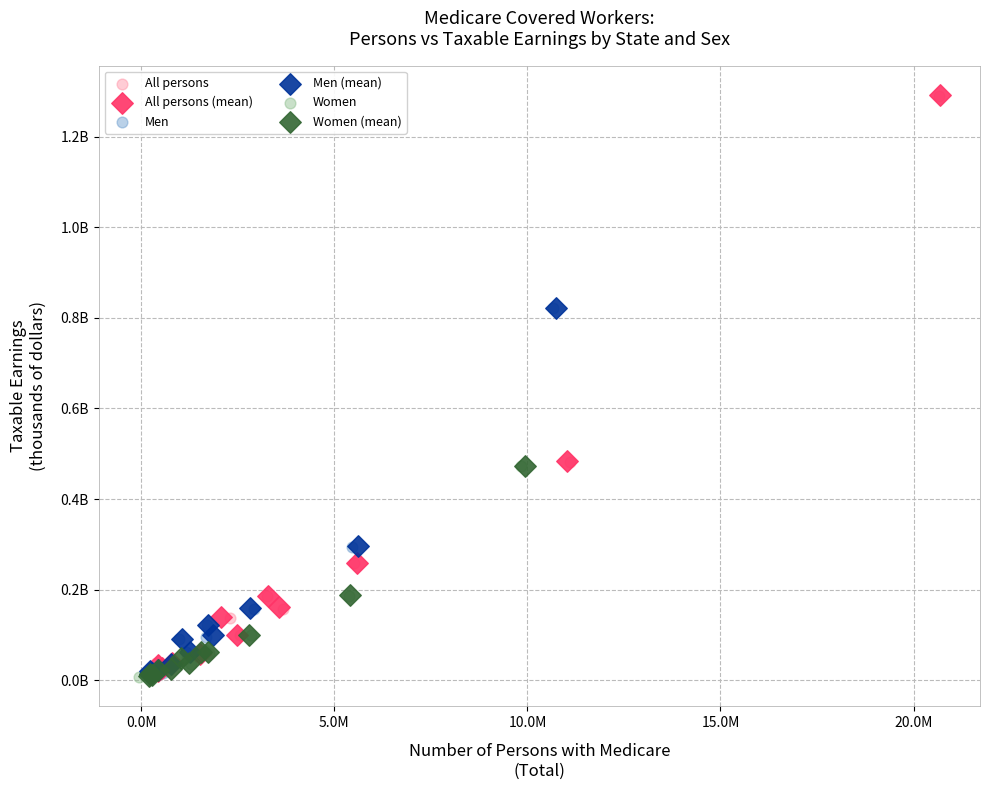

What are all the series names shown in the legend?

All persons, All persons (mean), Men, Men (mean), Women, Women (mean)